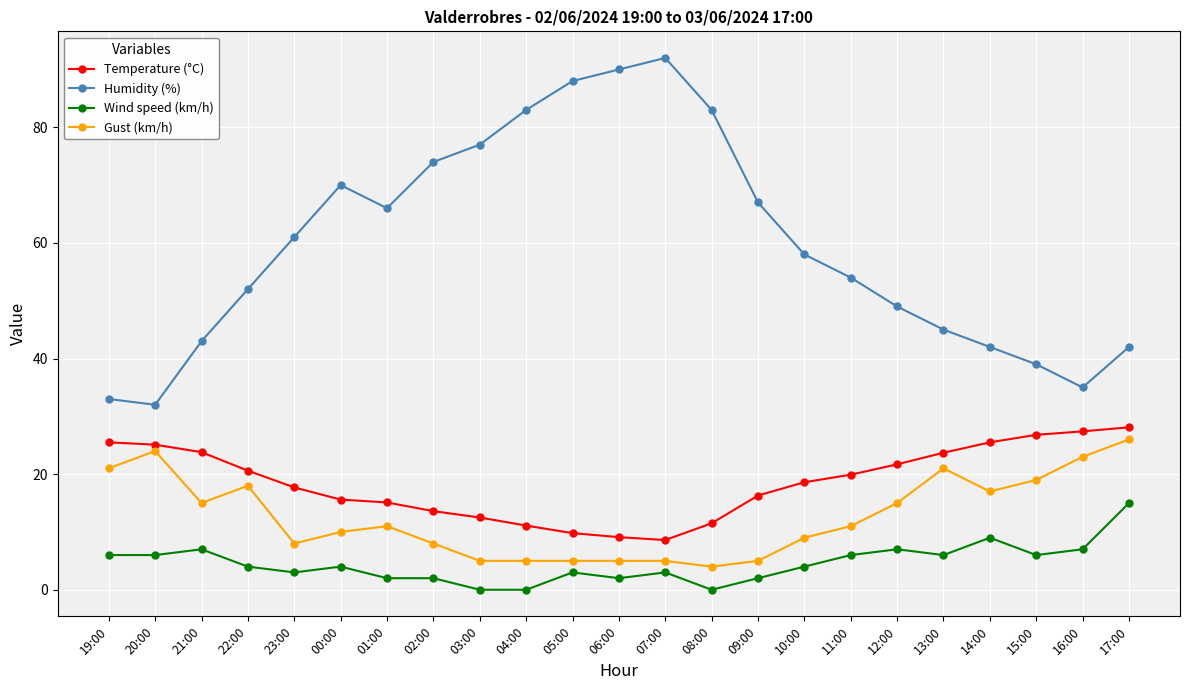

What is the maximum value shown in the chart?

92.0